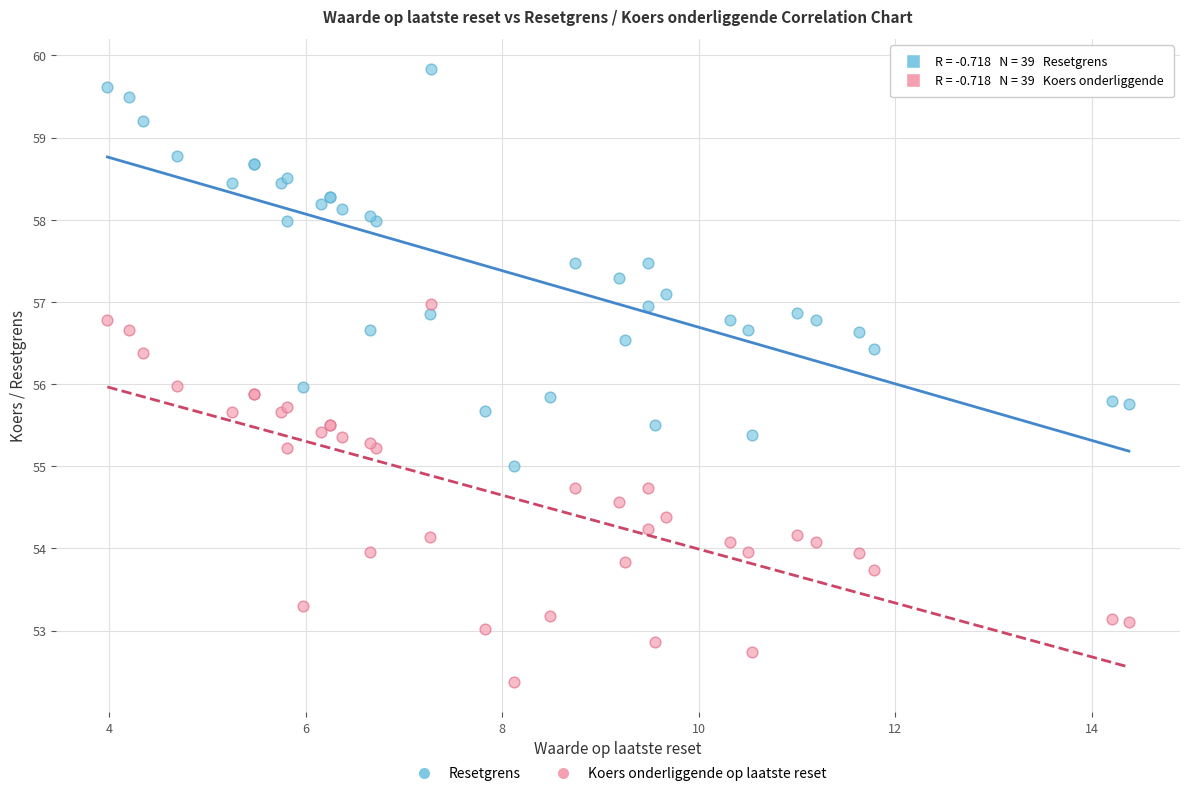

Which series has the largest Y range (max minus min)?

Resetgrens